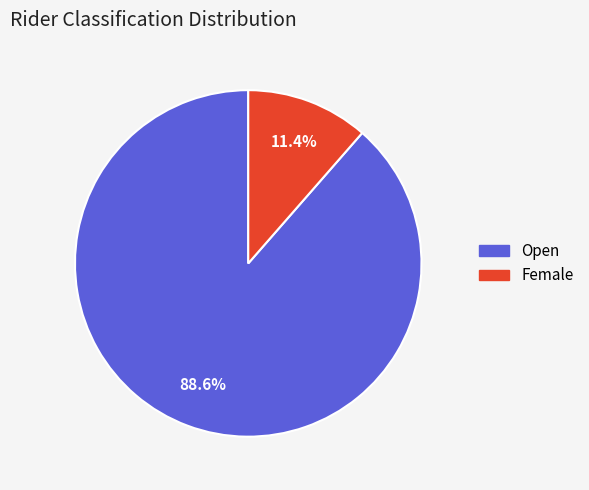

True or false: Female accounts for 11% of the total.

True